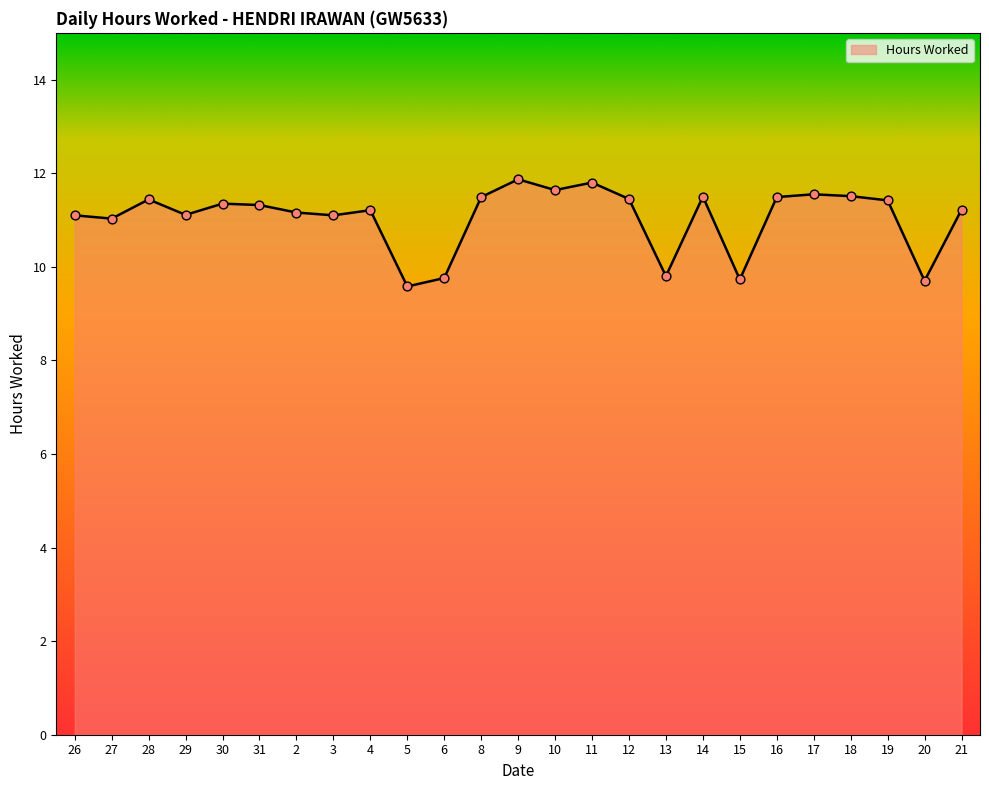

What is the change in value from 12 to 15?

-1.7